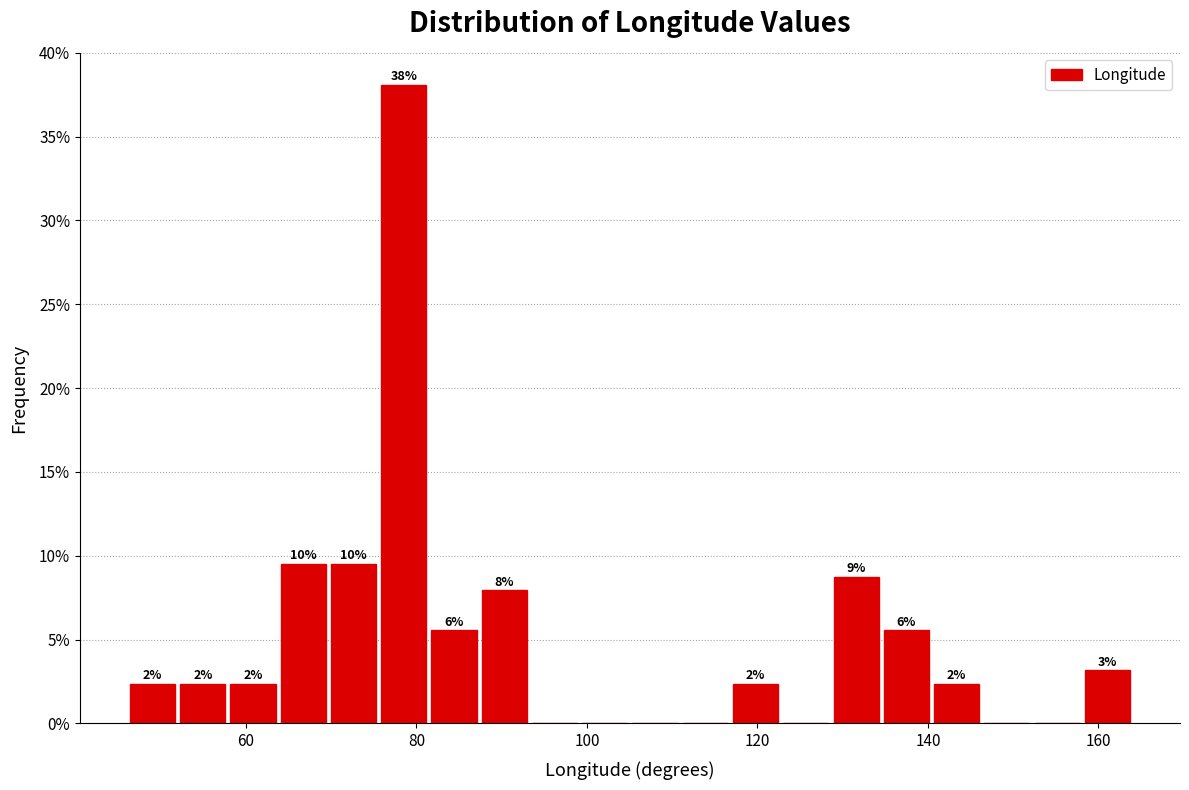

Around what value on the x-axis is the tallest bar? Give the approximate position of its centre, as read against the axis.

78